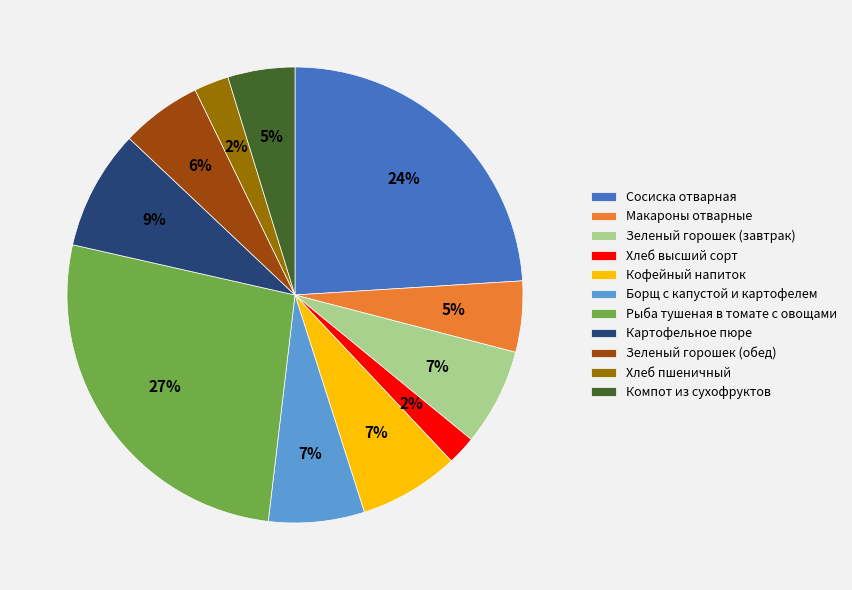

What percentage is the Картофельное пюре slice, to the nearest percent?

9%